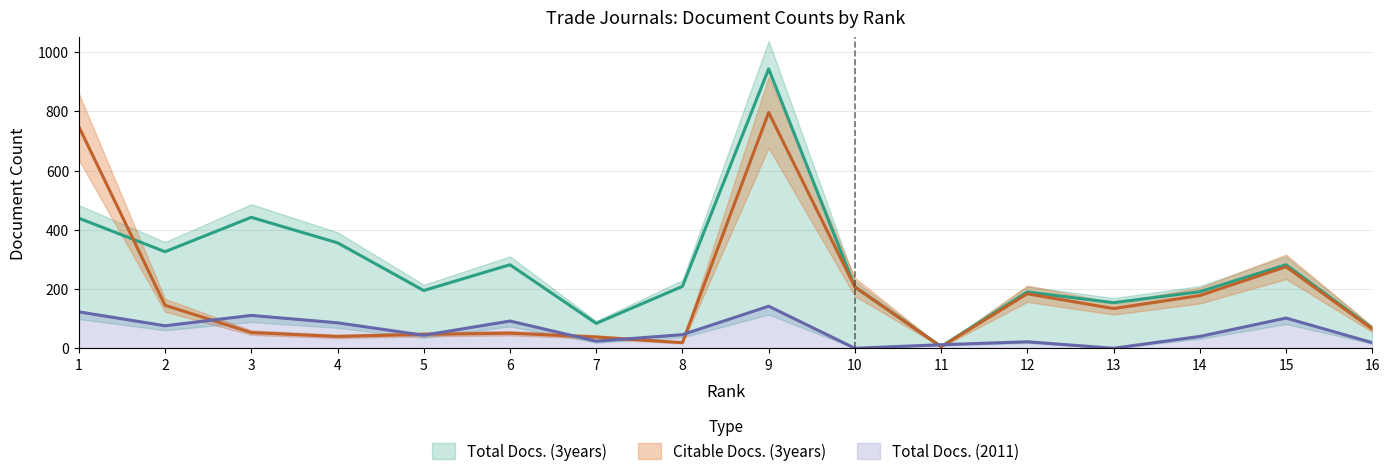

Reading left to right, extract all data points from this chart.

Total Docs. (2011): 123	76	111	86	44	92	24	46	142	0	12	22	0	40	102	19
Total Docs. (3years): 439	326	442	356	195	282	84	209	943	207	6	190	154	191	282	67
Citable Docs. (3years): 748	145	53	40	47	51	38	19	796	207	5	184	134	178	275	65